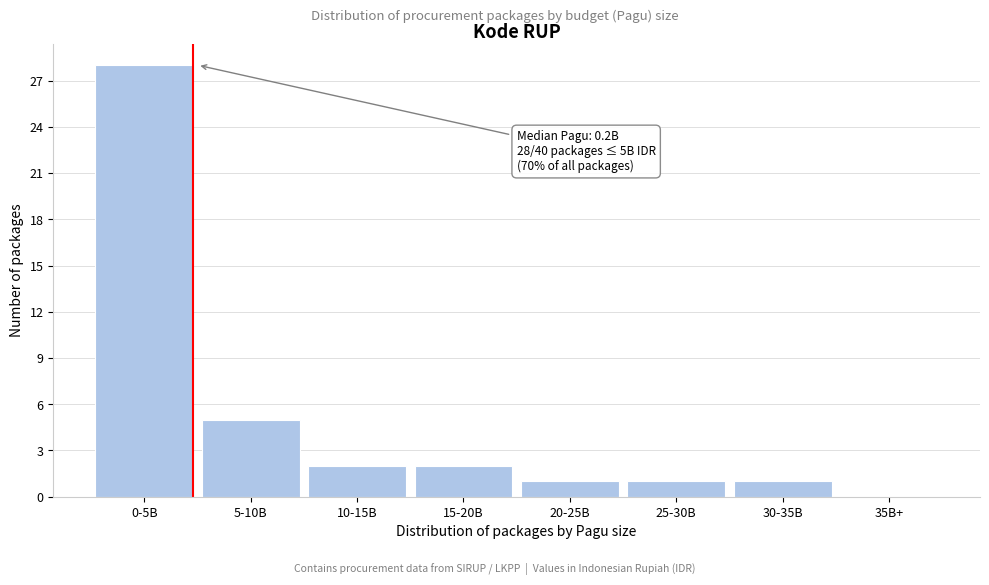

Reading left to right, transcribe all the data shown in this chart.

0-5B=28	5-10B=5	10-15B=2	15-20B=2	20-25B=1	25-30B=1	30-35B=1	35B+=0